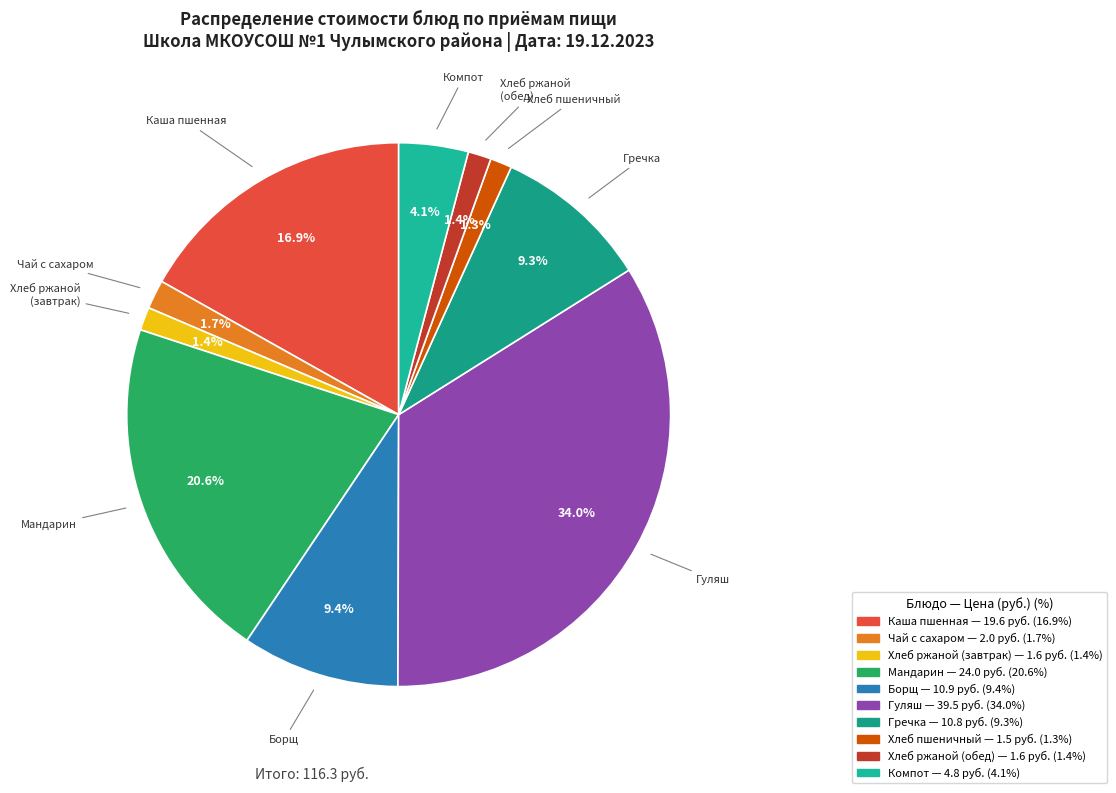

Count the number of slices in the pie.

10